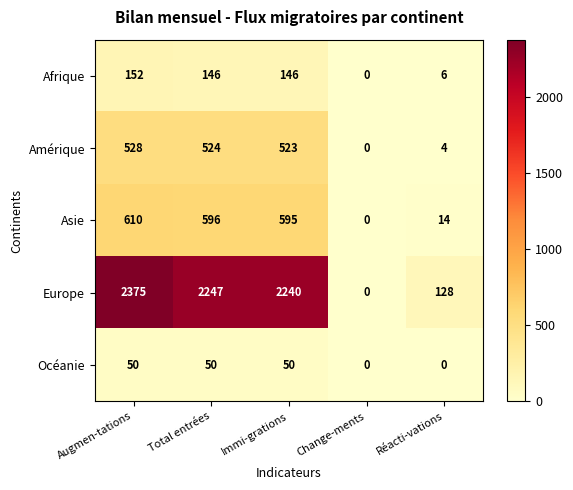

Is it true that Europe equals 967 at Augmen-tations?

False